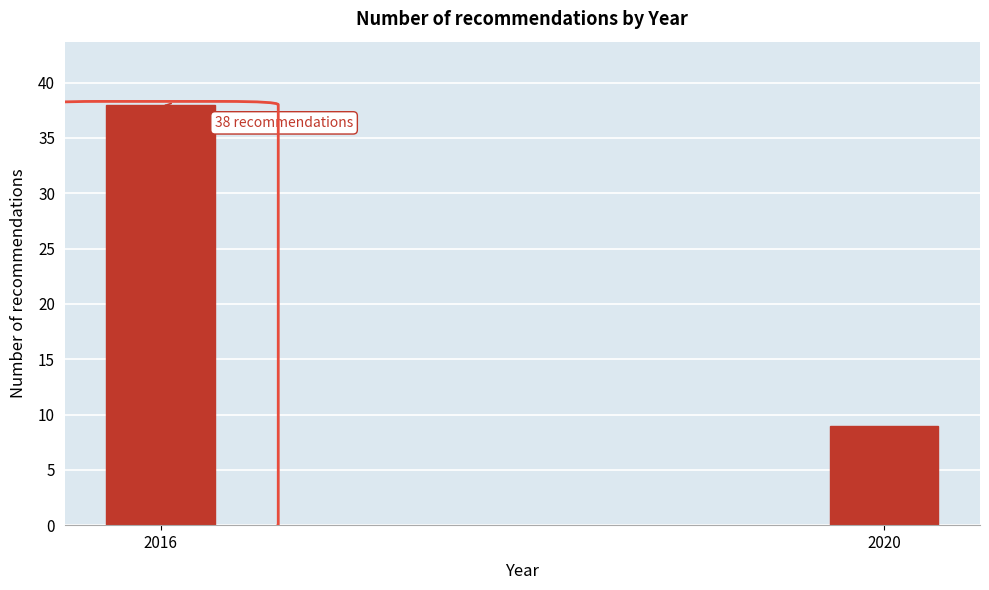

Reading left to right, list all the values displayed in this chart.

38	9